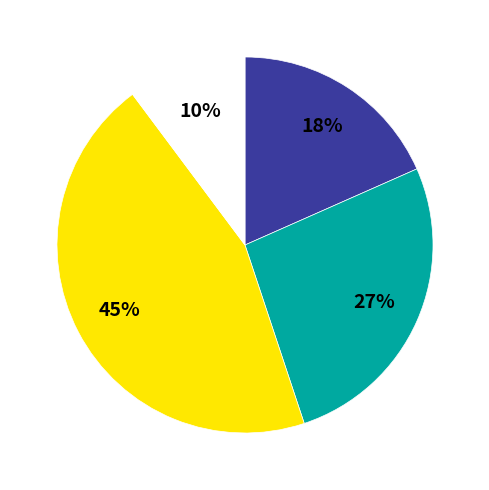

To the nearest percent, what is the average slice percentage?

25%